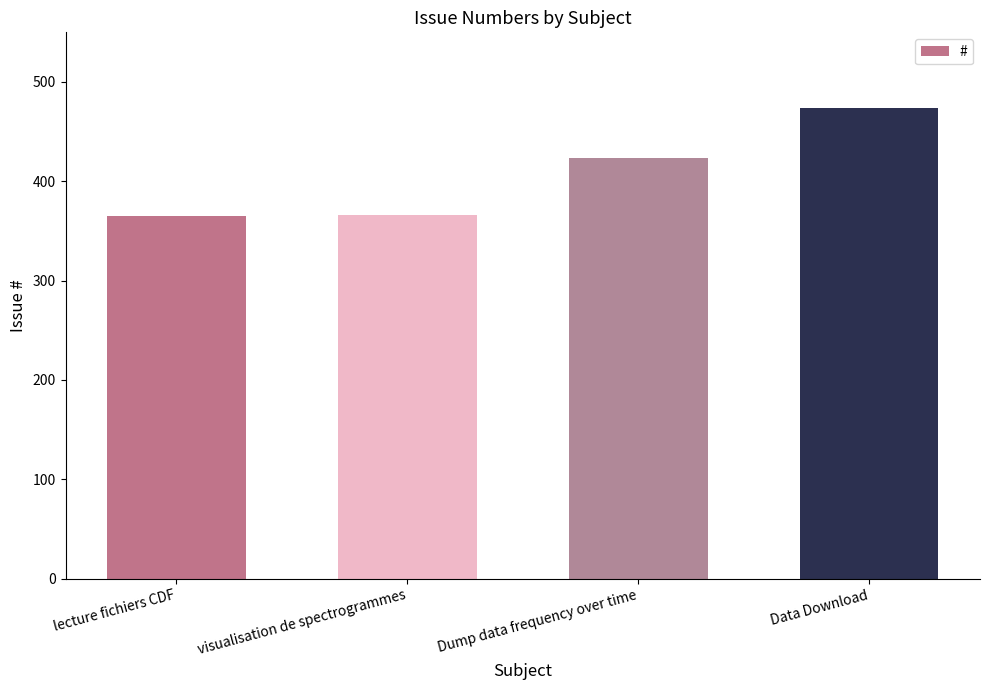

What is the value of the 3rd bar from the left?

423